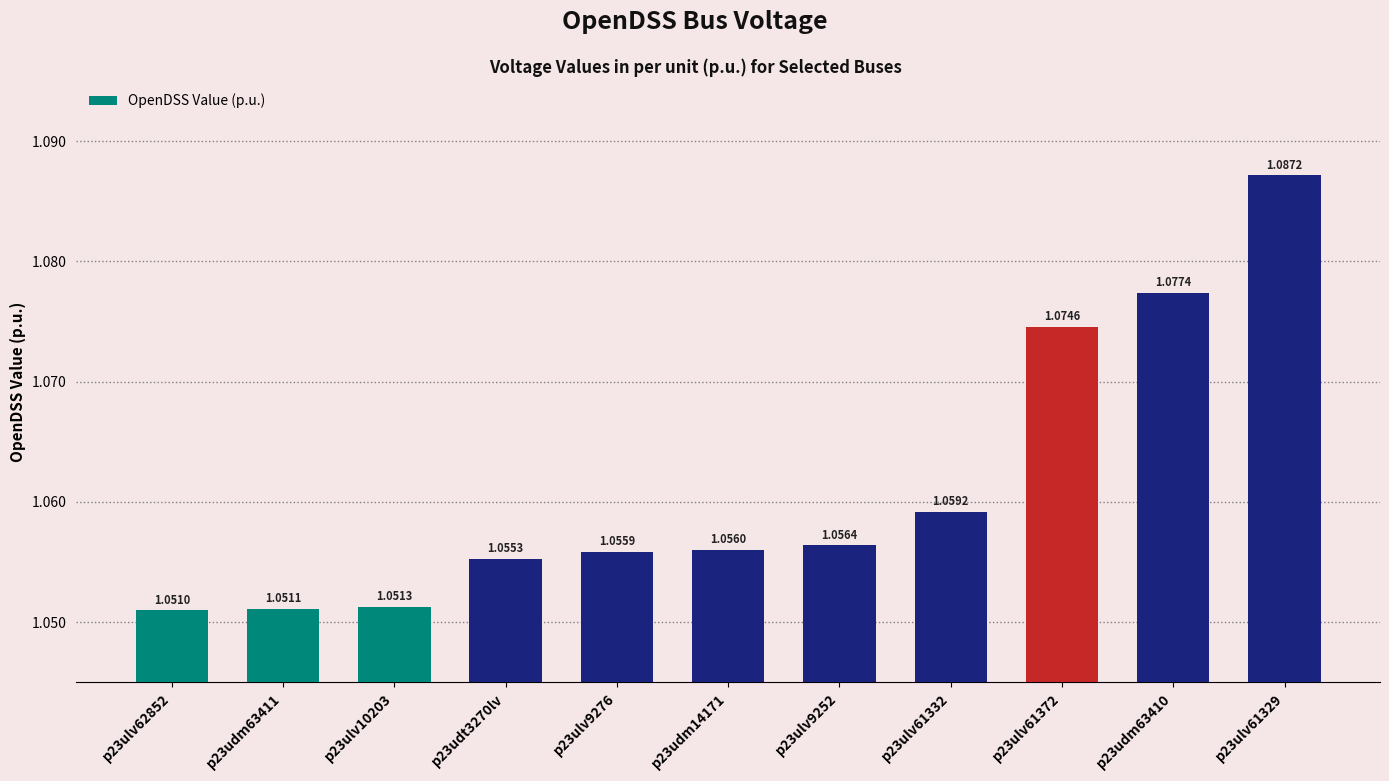

At which label is the value closest to 1?

p23ulv62852